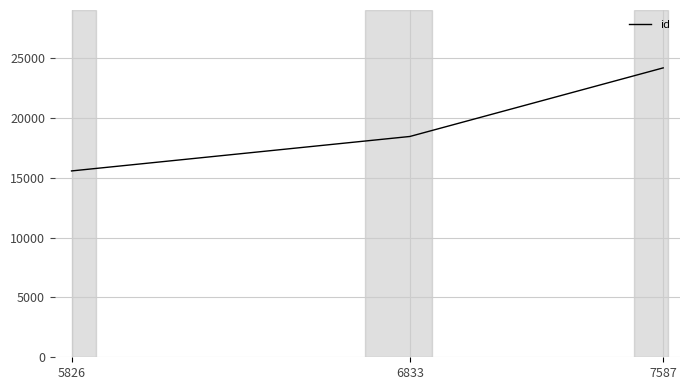

Rank the categories by value from lowest to highest.

5826, 6833, 7587